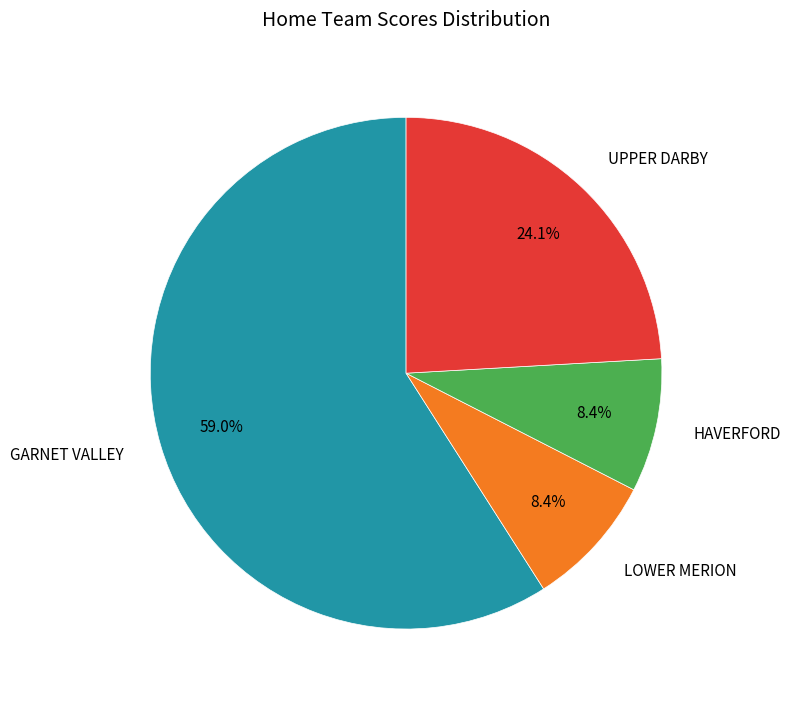

To the nearest percent, what is the average slice percentage?

25%